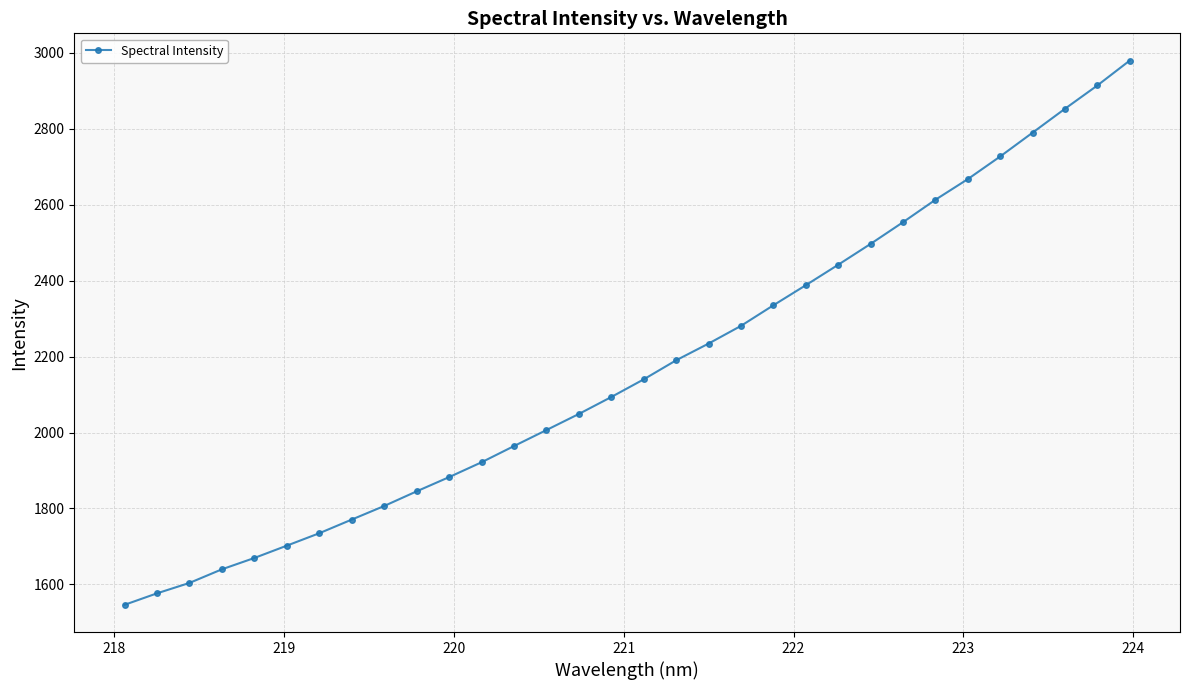

What is the greatest value displayed?

2979.3